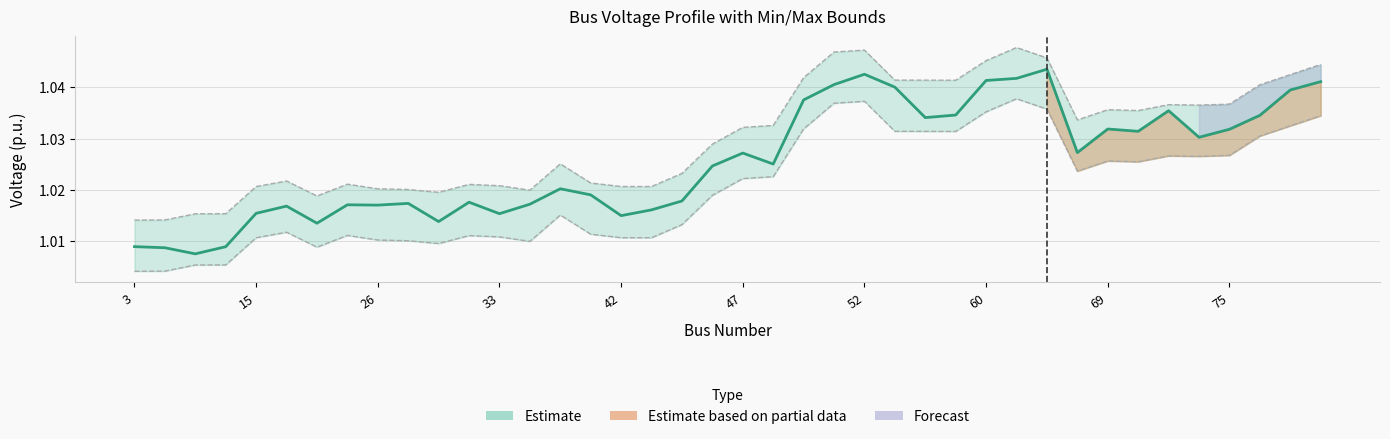

What is the value of the v_pu (Estimate) point at the 12th from the left?

1.0